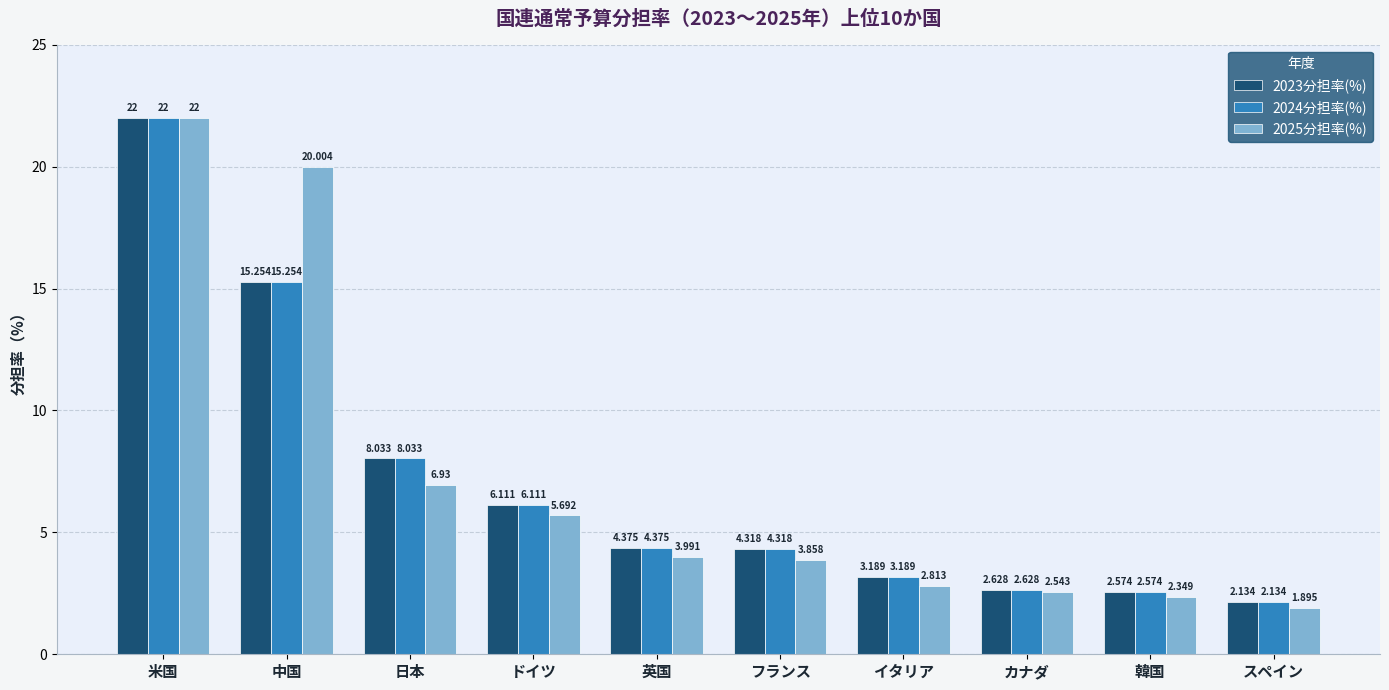

Which series has the largest range (max minus min)?

2025分担率(%)